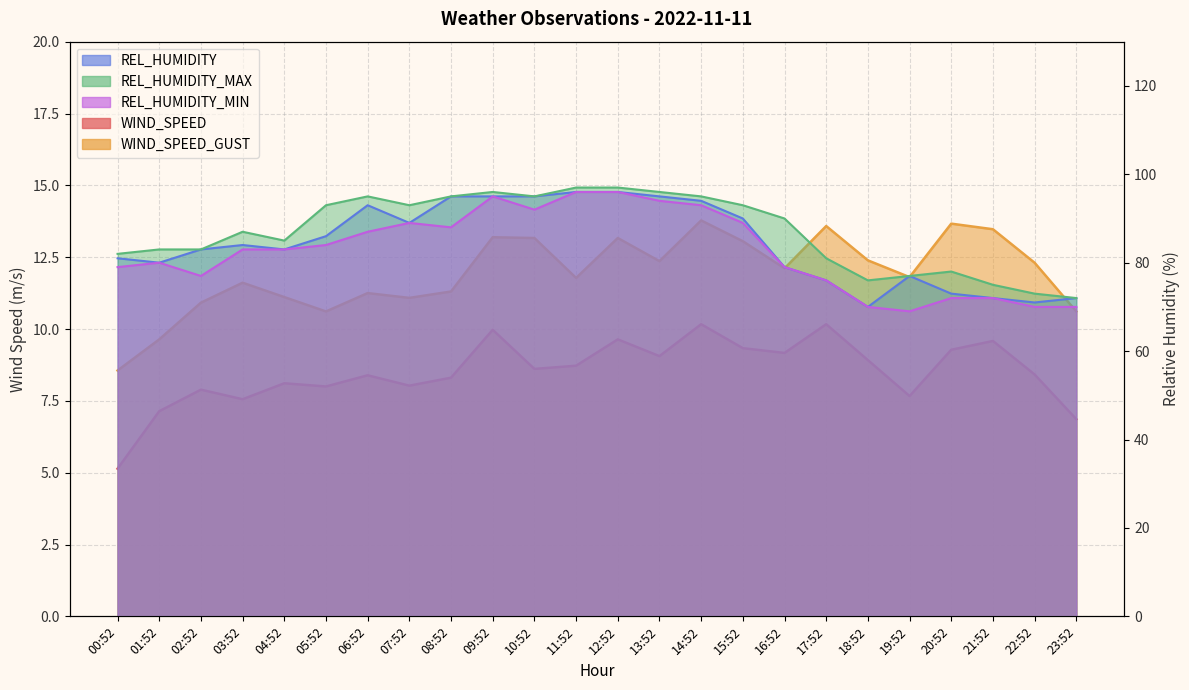

How many lines are shown in the chart?

5